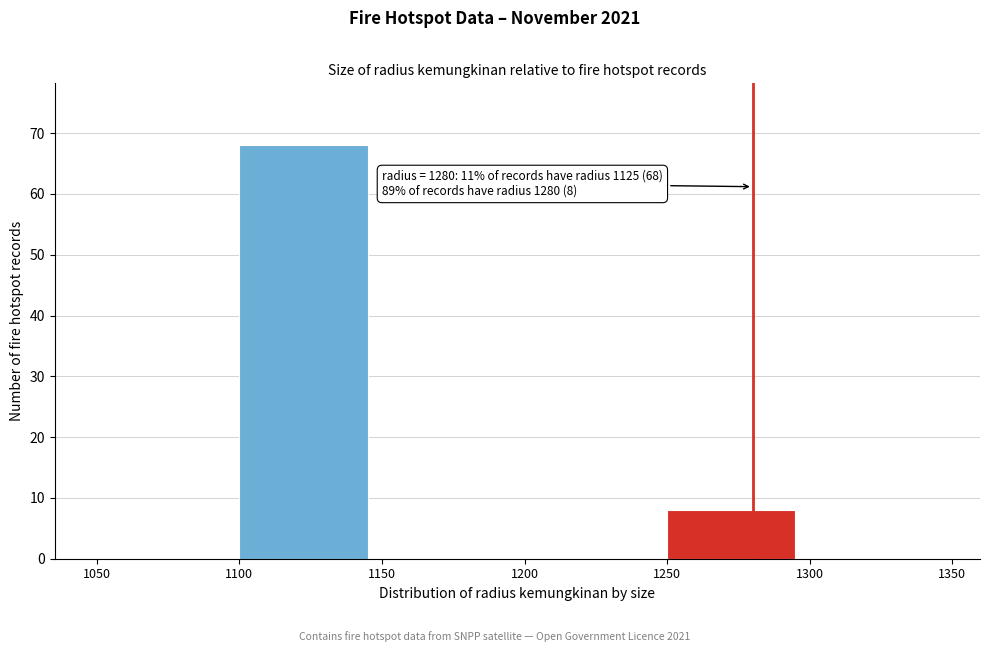

Over which range of the x-axis is the bar tallest?

1100 to 1150